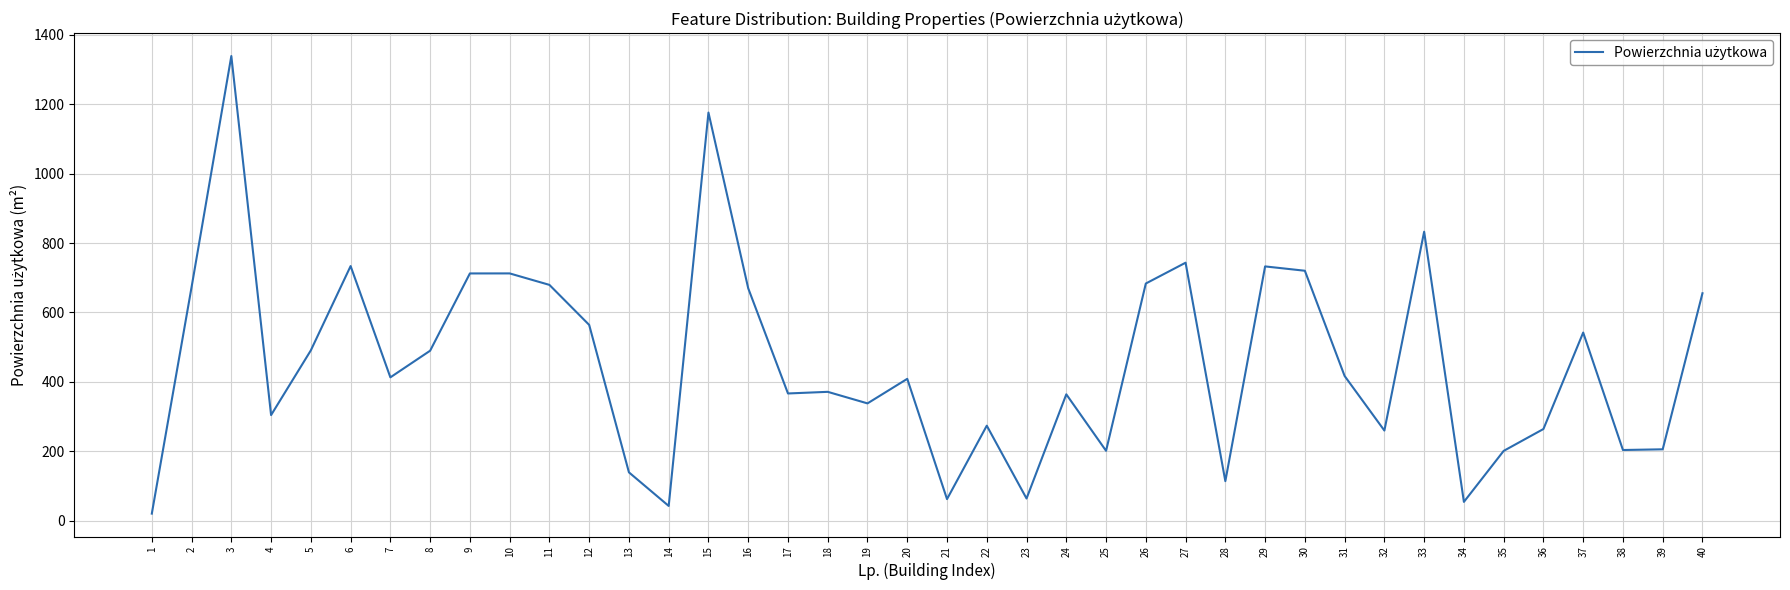

True or false: there are more than 2 points higher than both neighbors.

True